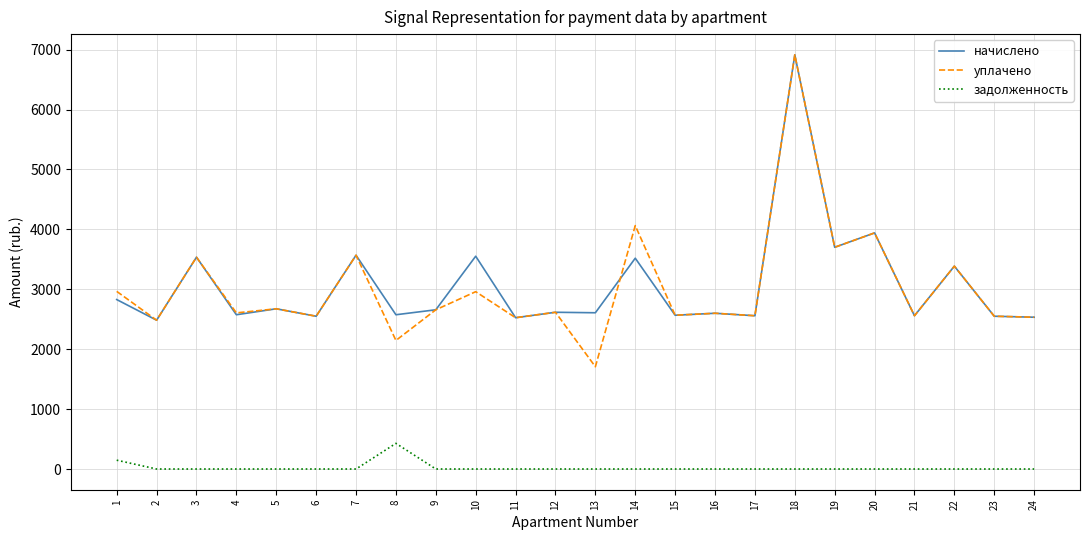

Which series has the largest range (max minus min)?

уплачено